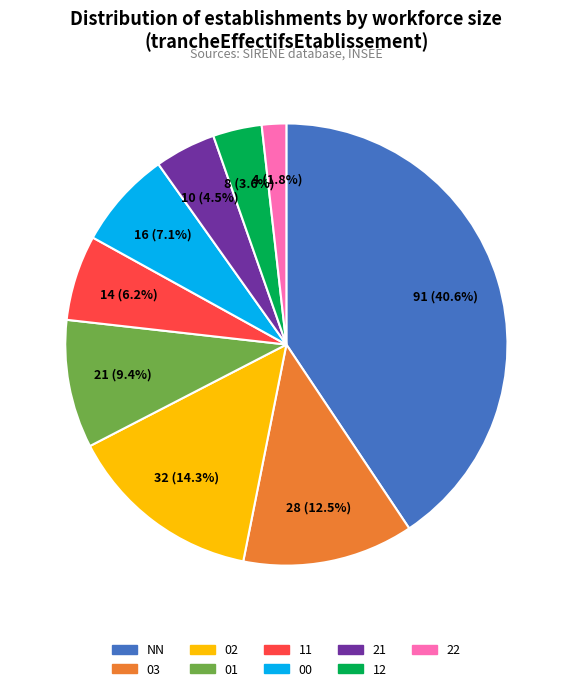

Count the number of slices in the pie.

9